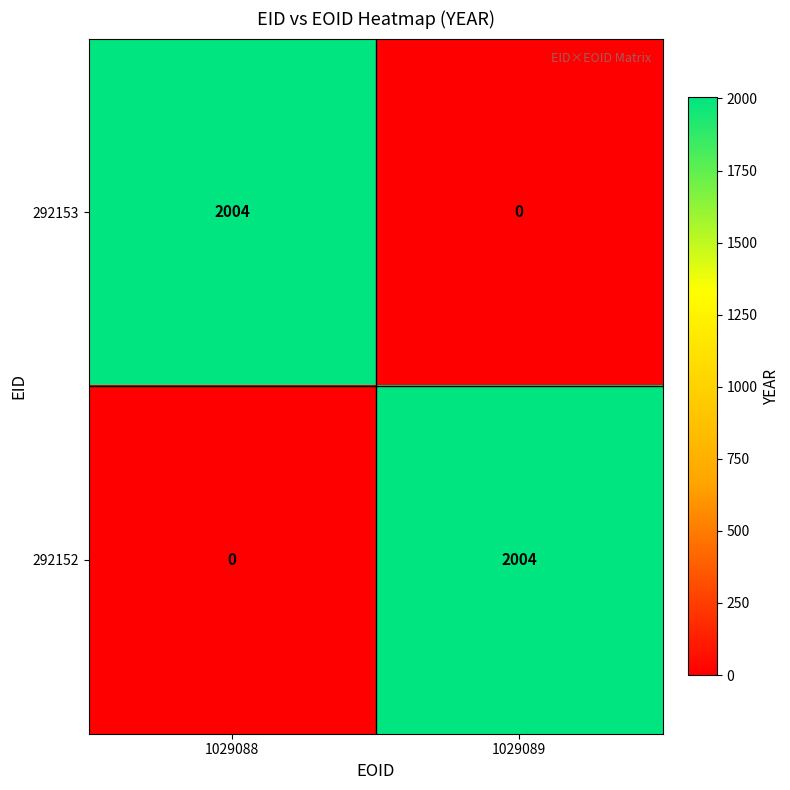

How many data points in 292152 are less than 2004?

1